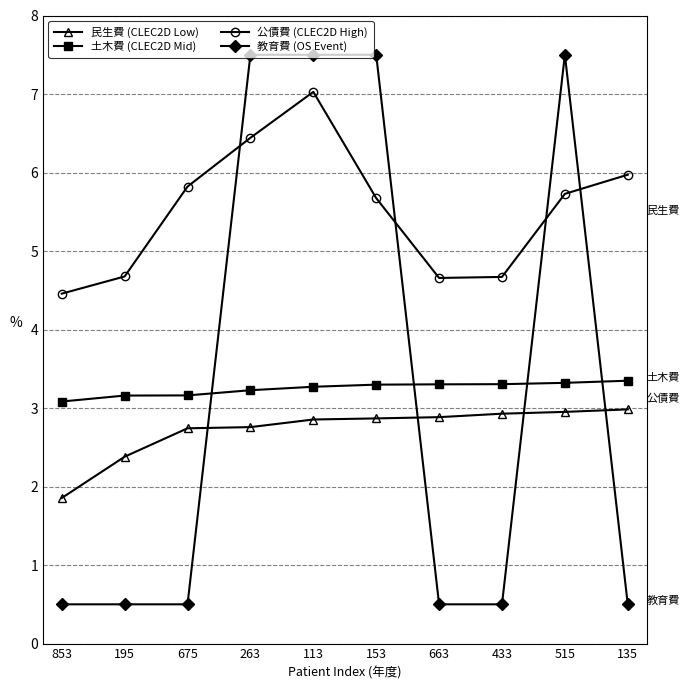

True or false: 土木費 (CLEC2D Mid) and 民生費 (CLEC2D Low) cross at least once.

False